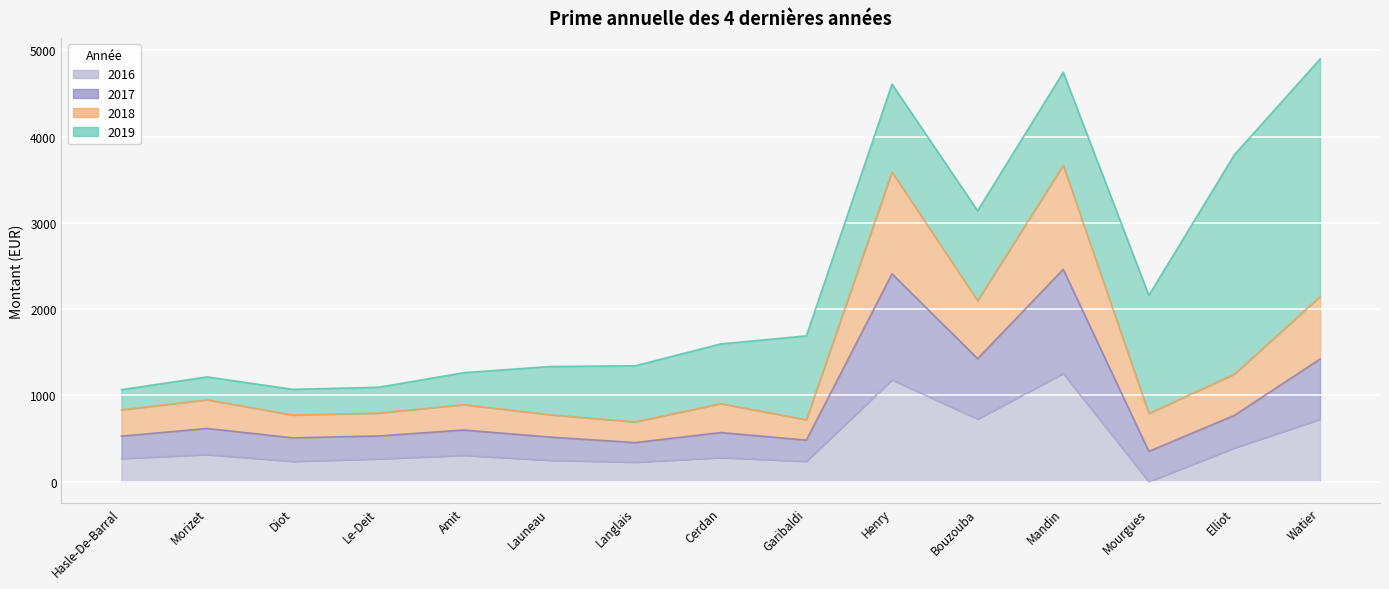

Reading left to right, transcribe all the data shown in this chart.

2019: Morizet=265.0	Watier=2752.8	Henry=1017.9	Cerdan=692.2	Bouzouba=1042.1	Amit=370.8	Mourgues=1367.9	Diot=297.9	Elliot=2543.4	Hasle-De-Barral=233.4	Launeau=558.8	Mandin=1077.1	Langlais=649.9	Garibaldi=972.6	Le-Deit=299.3
2018: Morizet=332.6	Watier=724.4	Henry=1180.8	Cerdan=334.9	Bouzouba=672.3	Amit=293.6	Mourgues=439.4	Diot=263.7	Elliot=477.4	Hasle-De-Barral=305.3	Launeau=258.7	Mandin=1206.3	Langlais=240.2	Garibaldi=236.1	Le-Deit=265.0
2017: Morizet=302.4	Watier=696.6	Henry=1228.0	Cerdan=290.3	Bouzouba=699.2	Amit=293.6	Mourgues=351.5	Diot=273.1	Elliot=377.6	Hasle-De-Barral=258.7	Launeau=268.6	Mandin=1206.3	Langlais=226.6	Garibaldi=245.5	Le-Deit=265.0
2016: Morizet=314.4	Watier=724.4	Henry=1180.8	Cerdan=279.1	Bouzouba=726.1	Amit=305.3	Mourgues=0.0	Diot=235.5	Elliot=391.9	Hasle-De-Barral=269.1	Launeau=248.7	Mandin=1254.6	Langlais=226.6	Garibaldi=236.1	Le-Deit=265.0